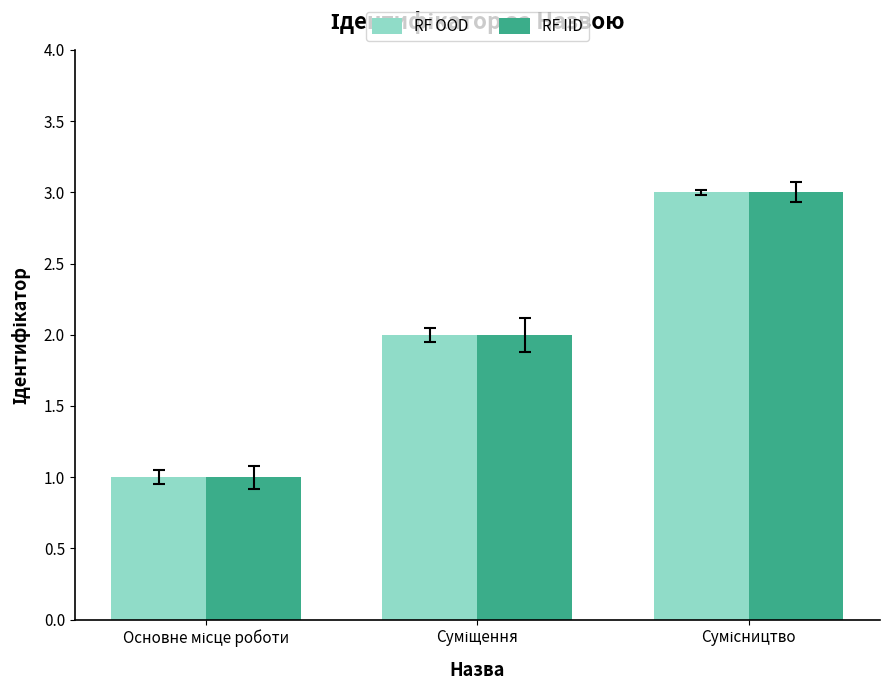

What is the maximum value for RF OOD?

3